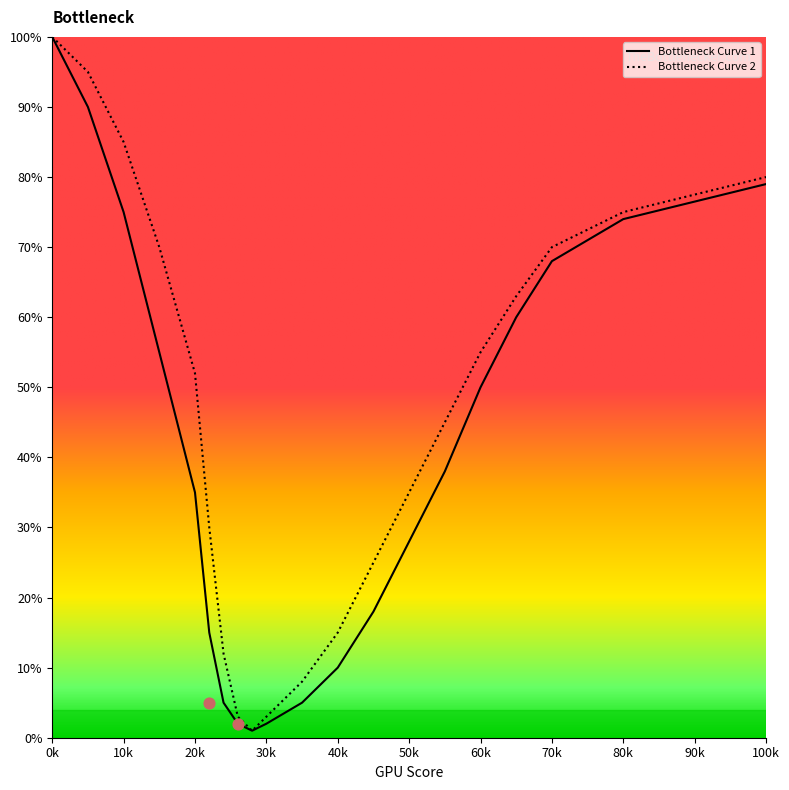

Which series reaches the maximum Y coordinate?

Bottleneck Curve 1